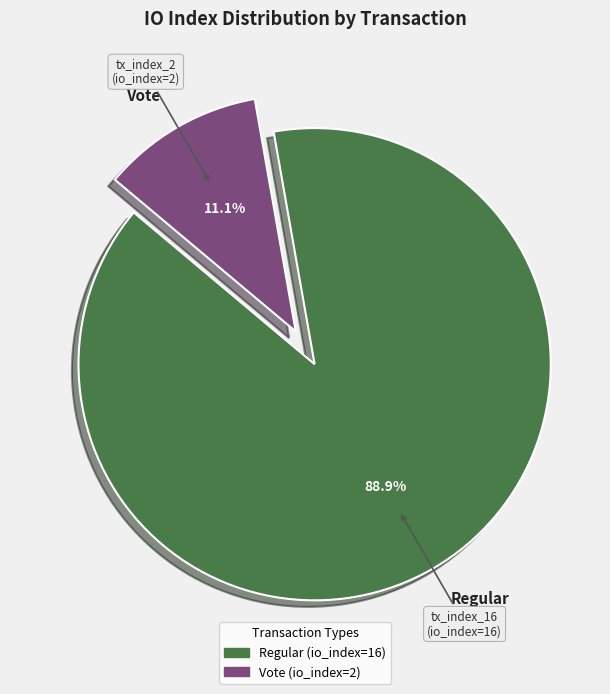

What is the total percentage of Regular and Vote?

100.0%